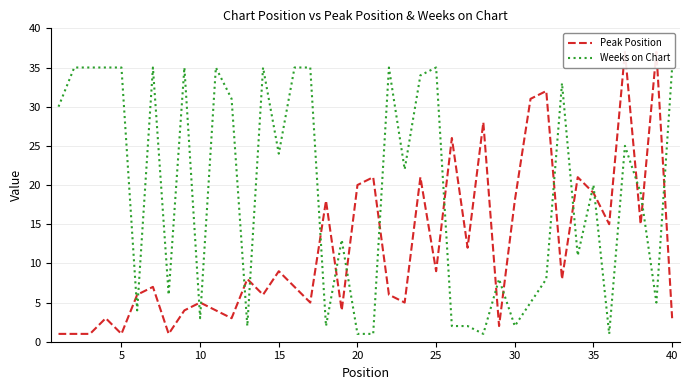

What are all the series names shown in the legend?

Peak Position, Weeks on Chart